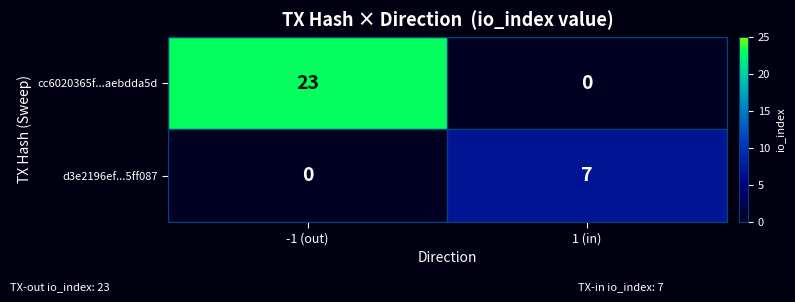

What is the approximate value of cc6020365f...aebdda5d at -1 (out), to the nearest 10?

20